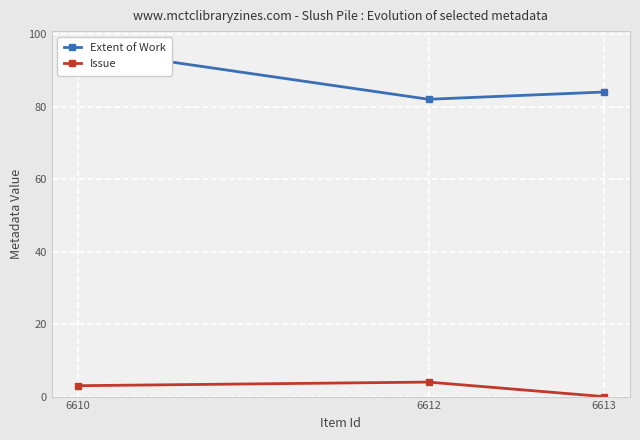

What is the spread (max minus min) of values at 6610?

93